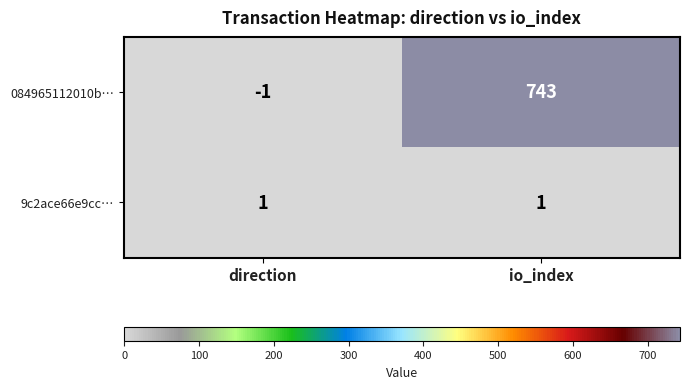

What is the greatest value displayed?

743